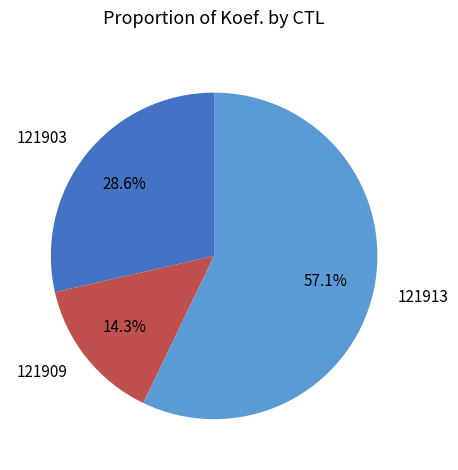

Which slice is the smallest?

121909